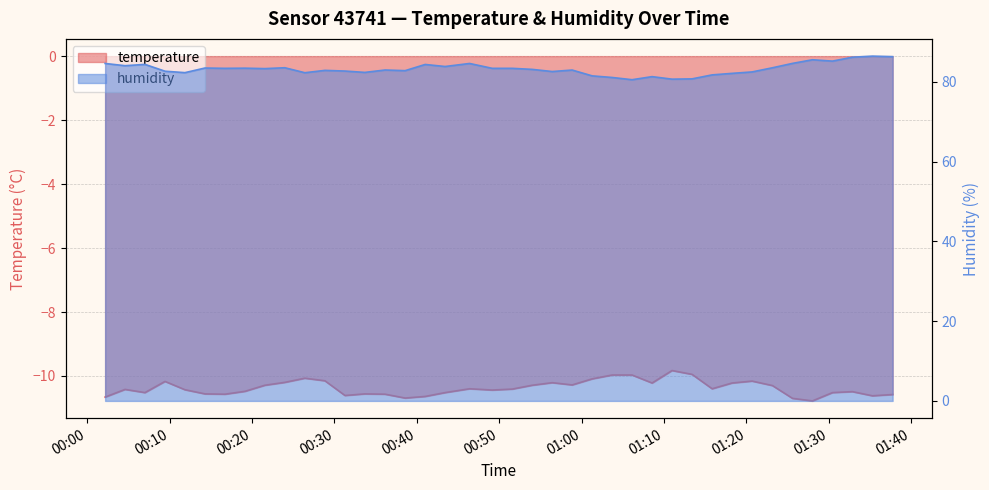

True or false: humidity and temperature cross at least once.

False